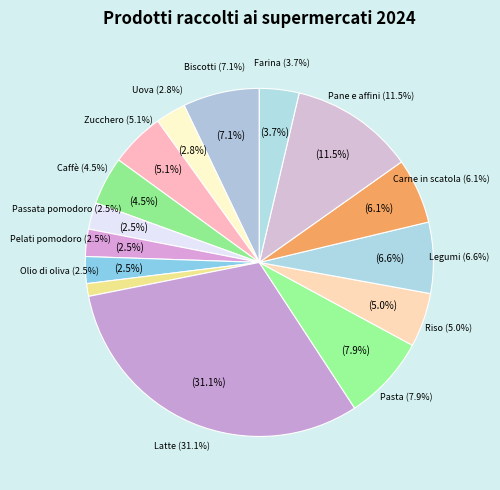

Does pane e affini represent more than half of the total?

No